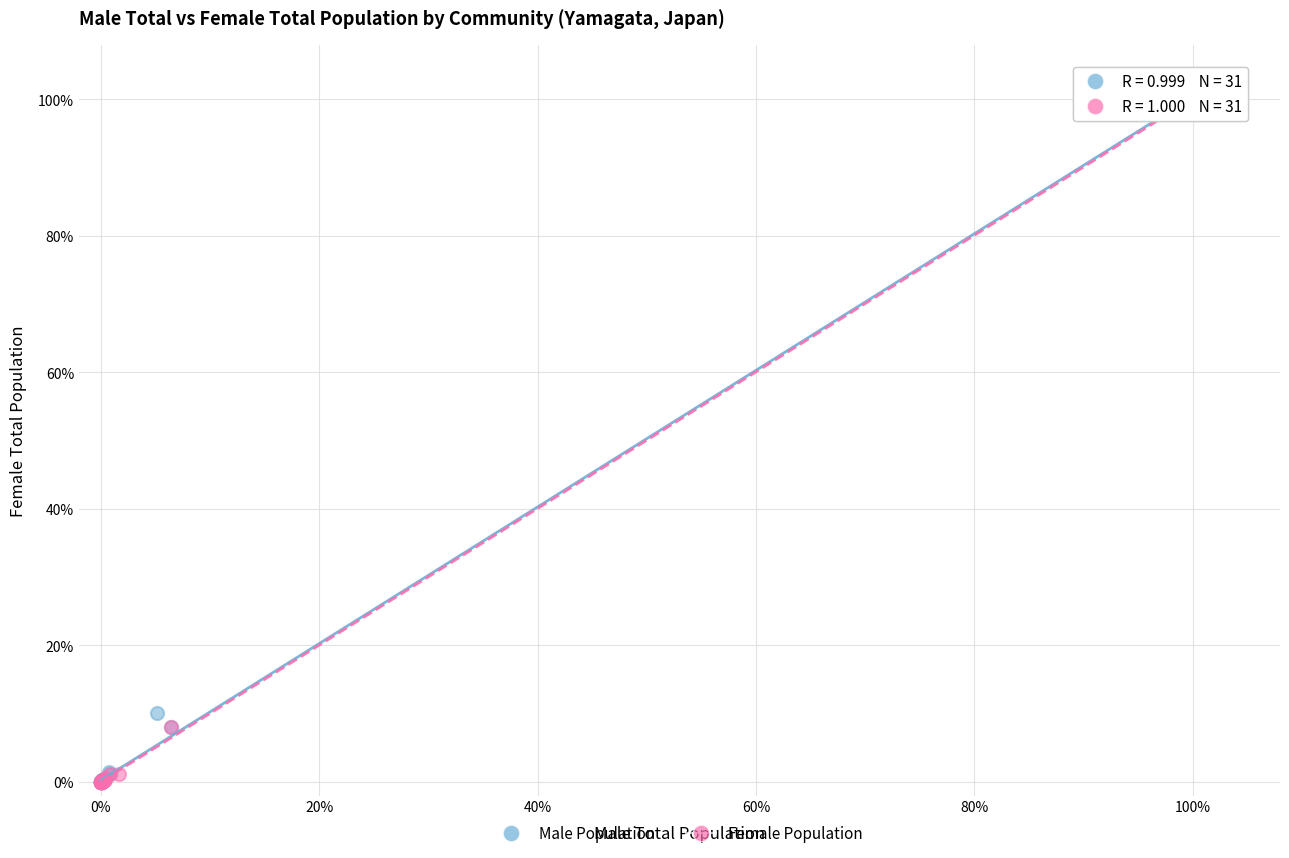

What are all the series names shown in the legend?

Male Population, Female Population